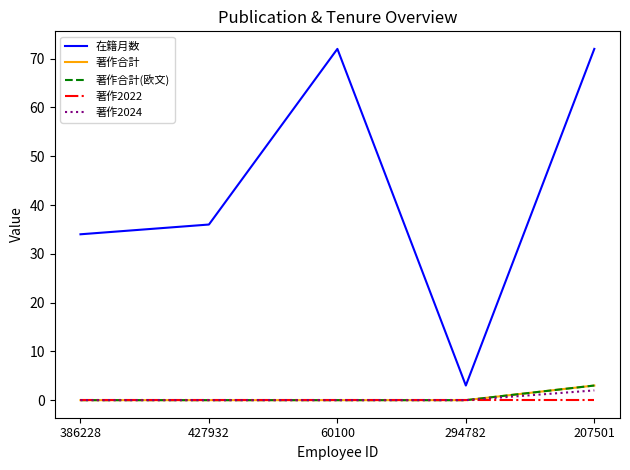

What is the label of the 1st point from the left?

386228